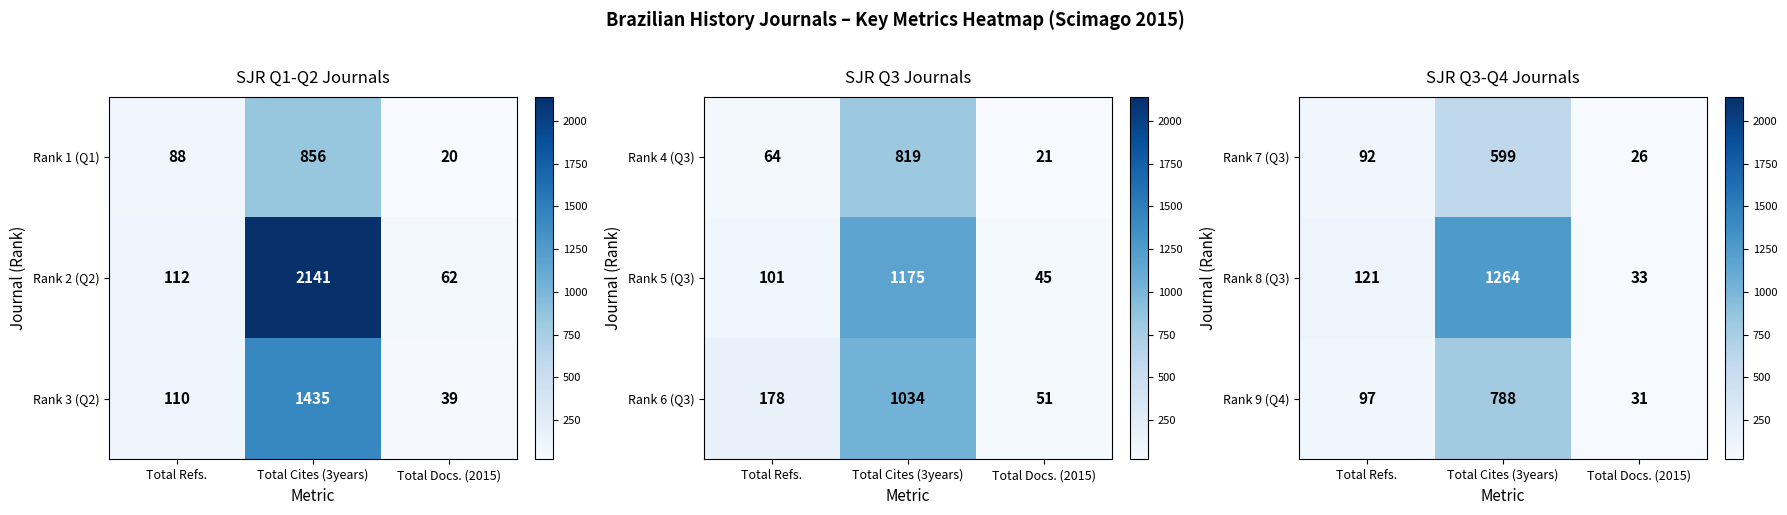

At which label is Rank 9 (Q4) closest to 409?

Total Refs.